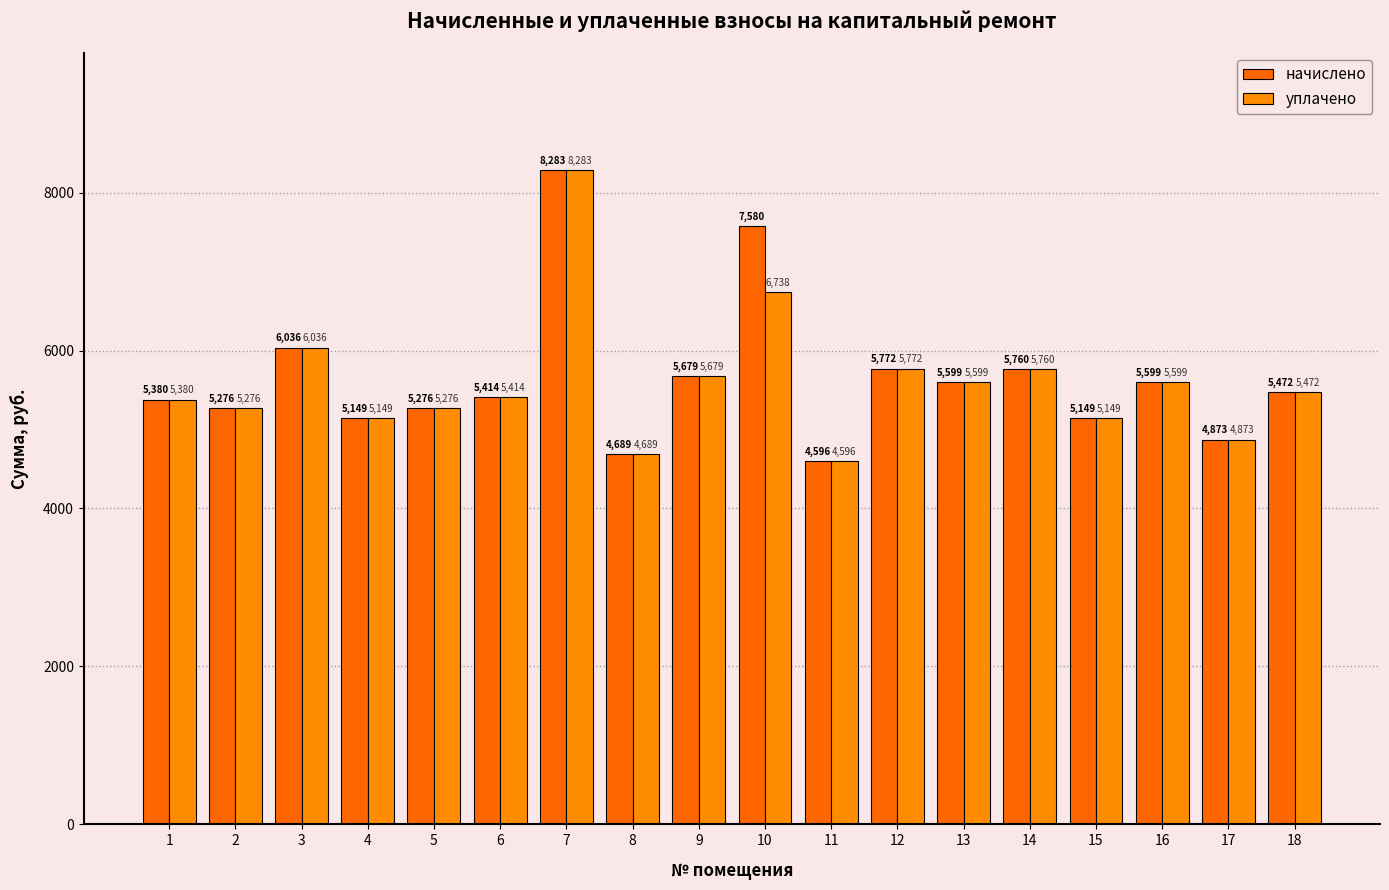

Reading right to left, extract all data points from this chart.

начислено: 18=5472.0	17=4873.0	16=5598.7	15=5149.4	14=5760.0	13=5598.7	12=5771.5	11=4596.5	10=7580.2	9=5679.4	8=4688.6	7=8282.9	6=5414.4	5=5276.2	4=5149.4	3=6036.5	2=5276.2	1=5379.8
уплачено: 18=5472.0	17=4873.0	16=5598.7	15=5149.4	14=5760.0	13=5598.7	12=5771.5	11=4596.5	10=6737.9	9=5679.4	8=4688.6	7=8282.9	6=5414.4	5=5276.2	4=5149.4	3=6036.5	2=5276.2	1=5379.8